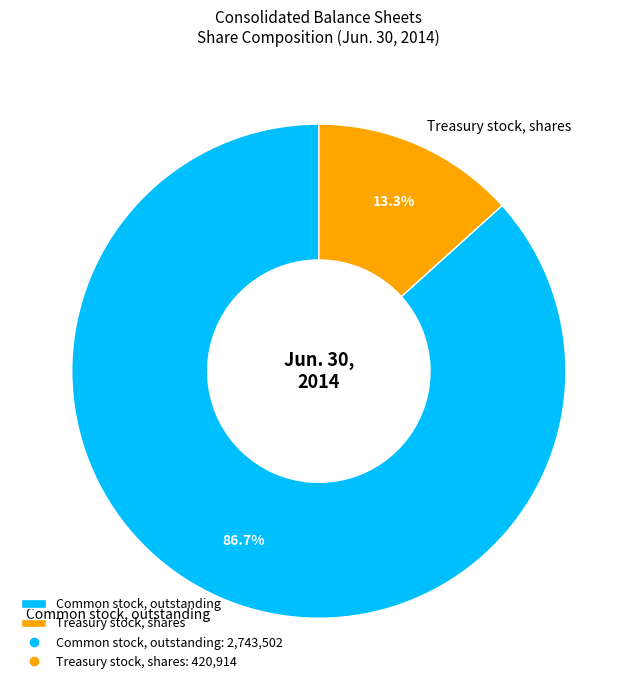

Does Common stock, outstanding account for over 50% of the chart?

Yes